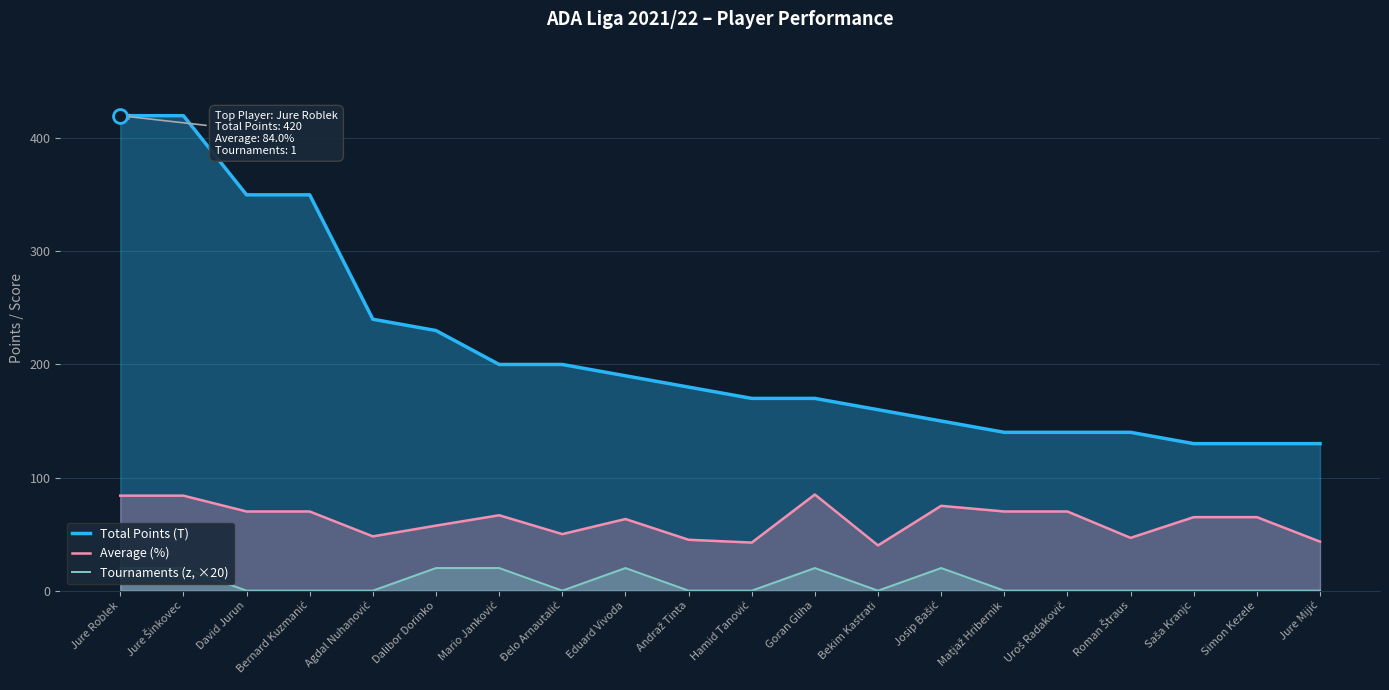

Reading right to left, list all the values displayed in this chart.

Total Points (T): 130.0	130.0	130.0	140.0	140.0	140.0	150.0	160.0	170.0	170.0	180.0	190.0	200.0	200.0	230.0	240.0	350.0	350.0	420.0	420.0
Average (%): 43.3	65.0	65.0	46.7	70.0	70.0	75.0	40.0	85.0	42.5	45.0	63.3	50.0	66.7	57.5	48.0	70.0	70.0	84.0	84.0
Tournaments (z, ×20): 0.0	0.0	0.0	0.0	0.0	0.0	20.0	0.0	20.0	0.0	0.0	20.0	0.0	20.0	20.0	0.0	0.0	0.0	20.0	20.0